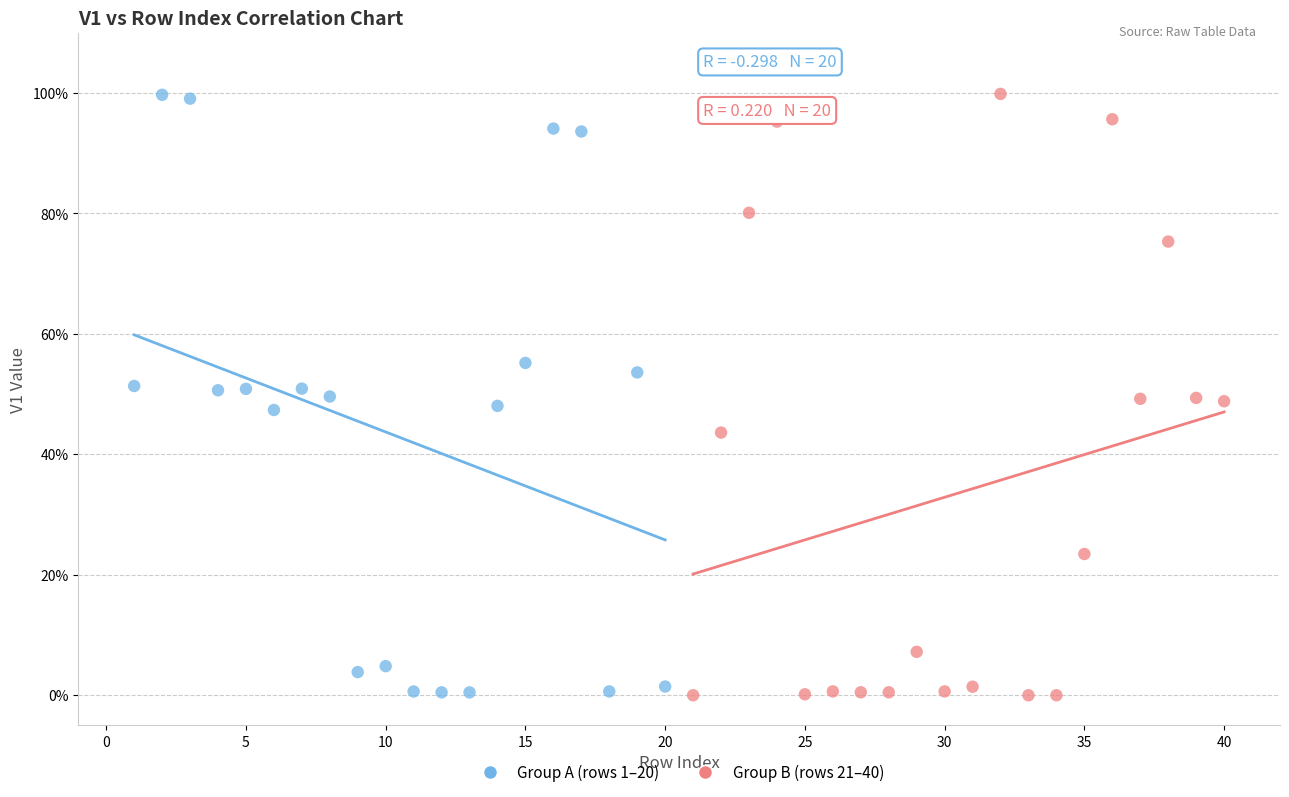

What are all the series names shown in the legend?

Group A (rows 1–20), Group B (rows 21–40)